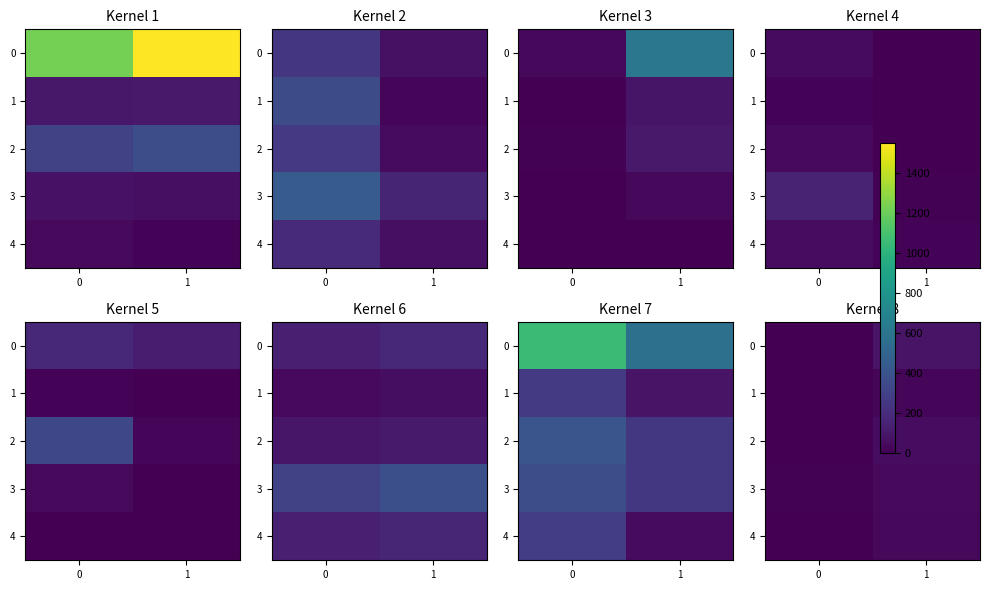

List the labels in order of 2 value, smallest first.

0, 1